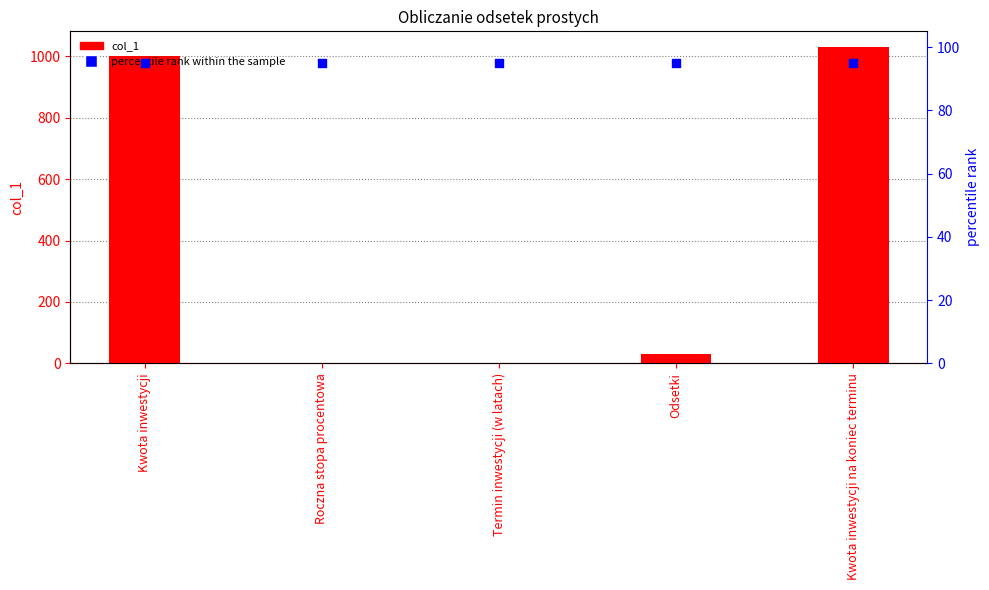

Which series has the widest spread of Y values?

col_1